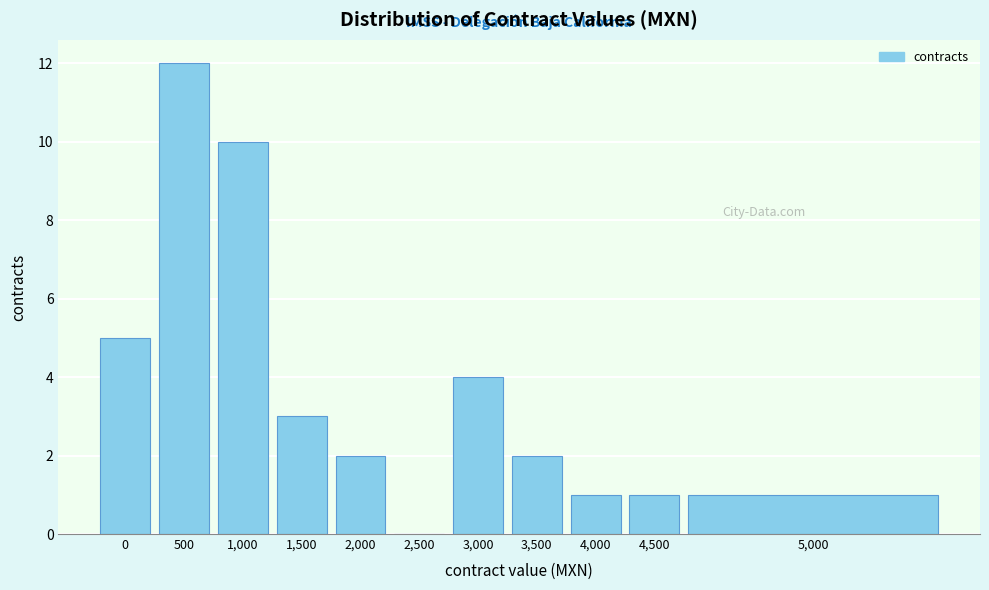

Reading right to left, what are all the values shown in this chart?

5,000=1	4,500=1	4,000=1	3,500=2	3,000=4	2,500=0	2,000=2	1,500=3	1,000=10	500=12	0=5